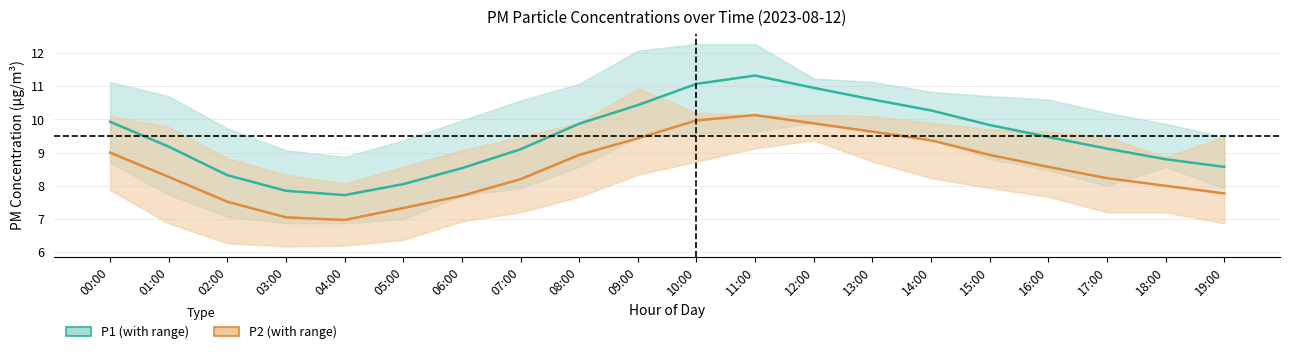

Is this an area chart (filled region under the line)?

No